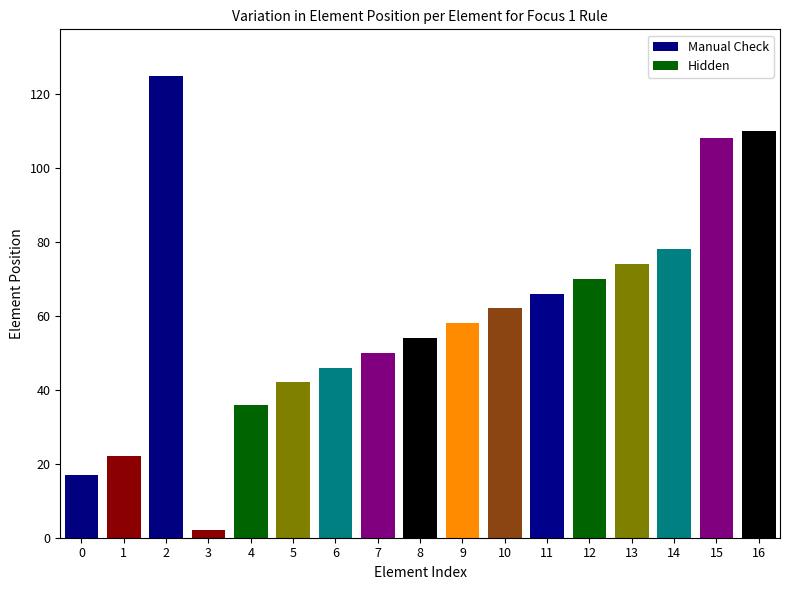

List the labels in order of Manual Check value, smallest first.

3, 0, 1, 2